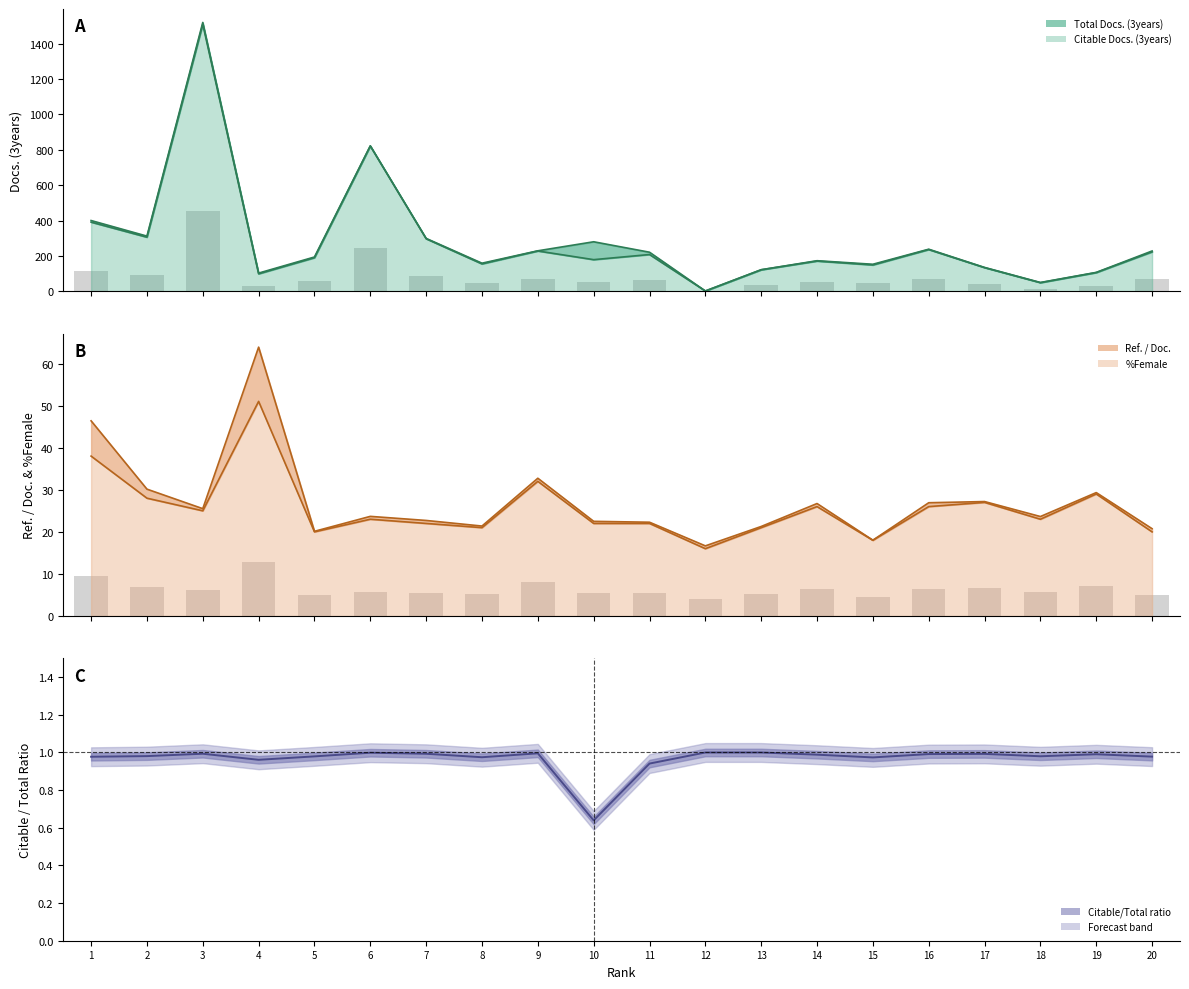

The %Female series shows 20.0 at 5. True or false?

True